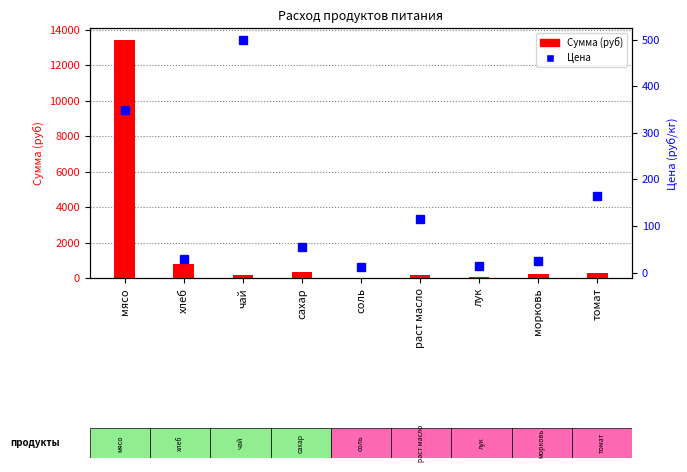

What is the approximate value of Цена at лук?

15.0